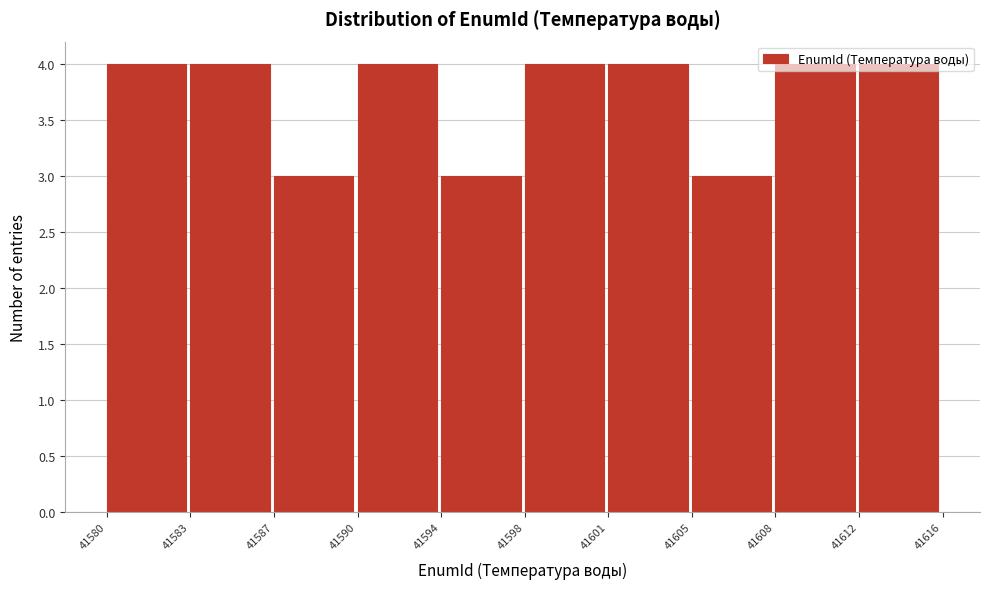

What is the change in value from 41605 to 41608?

+1